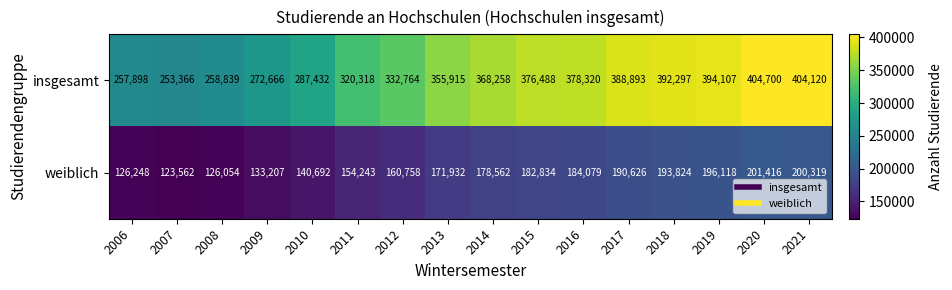

What value does the insgesamt series have at 2018?

392297